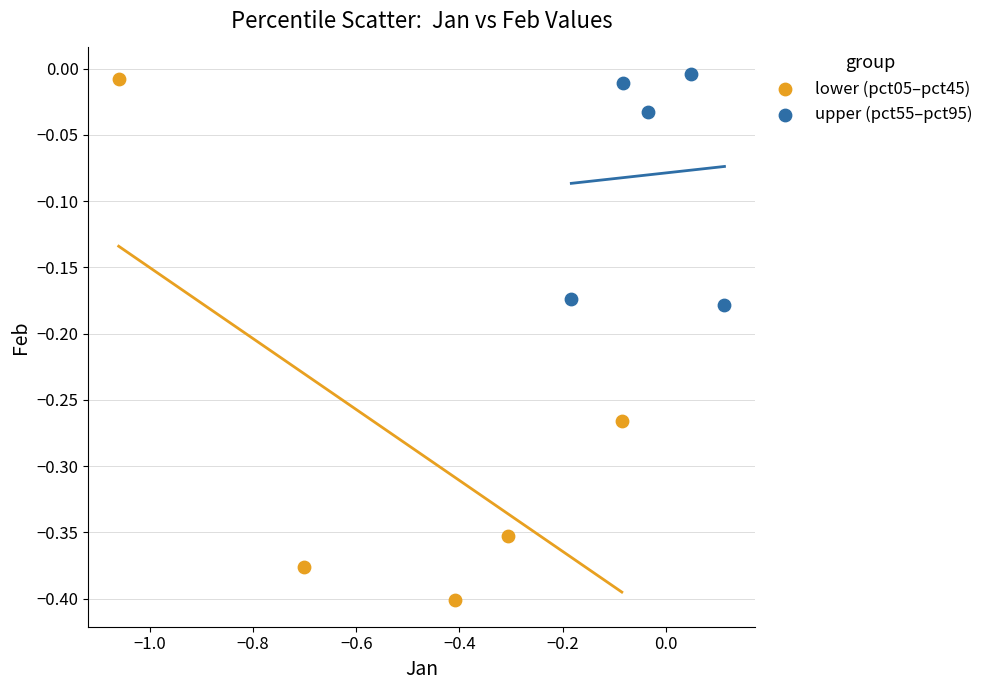

Which series has the largest Y range (max minus min)?

lower (pct05–pct45)